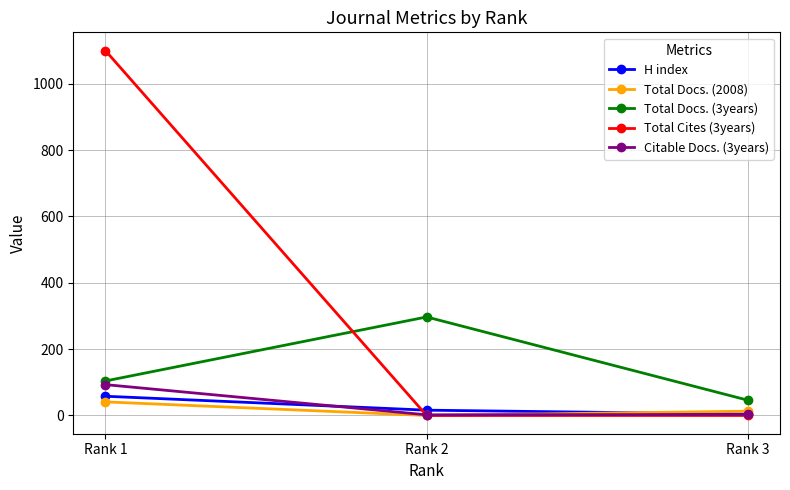

At which category is the sum across all series the highest?

Rank 1